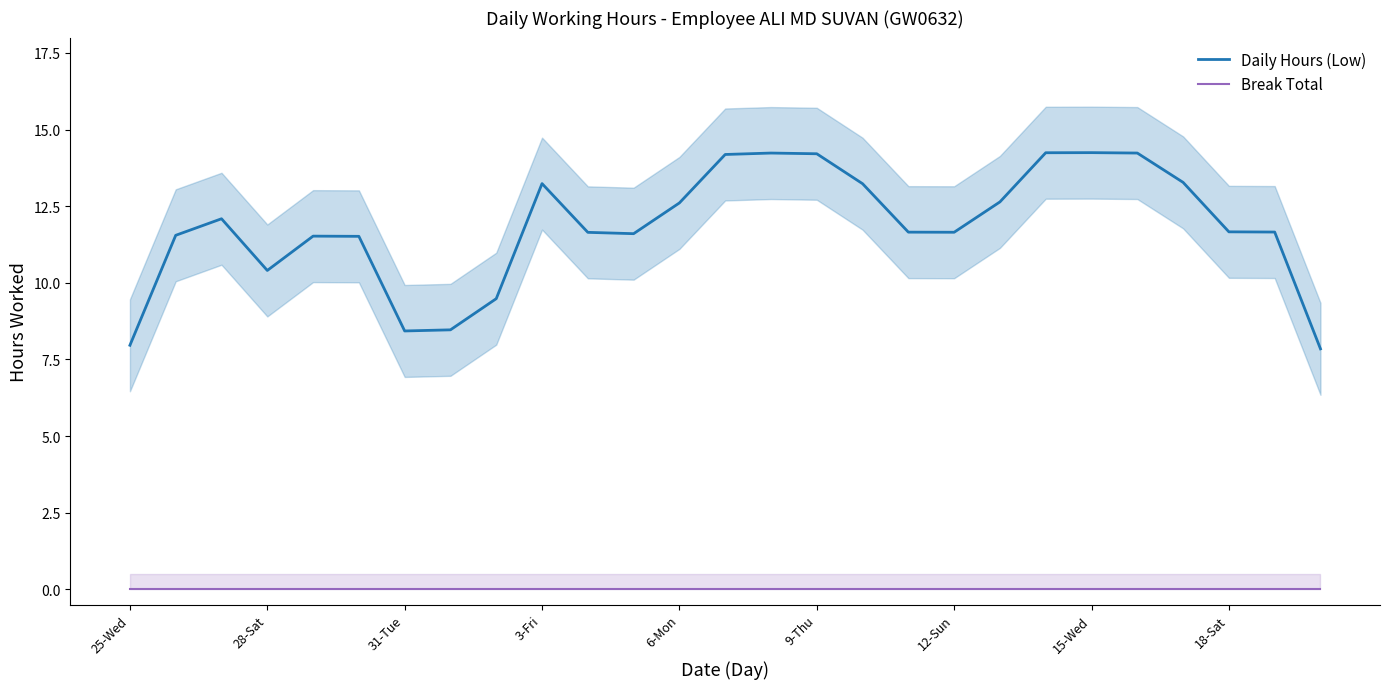

True or false: Daily Hours (Low) has more than 2 interior local peaks.

True